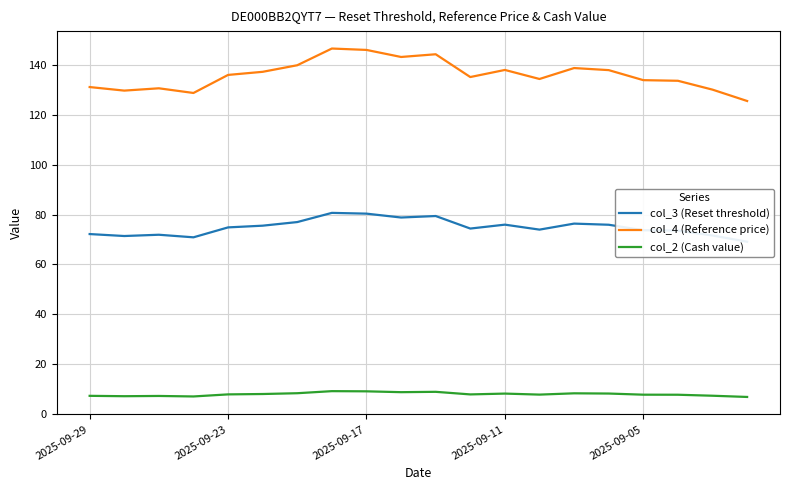

How many series are shown in this chart?

3